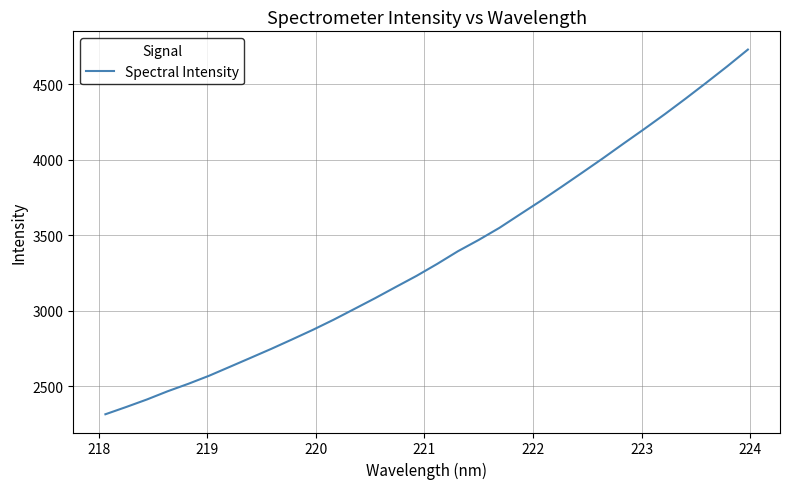

What is the greatest value displayed?

4729.7